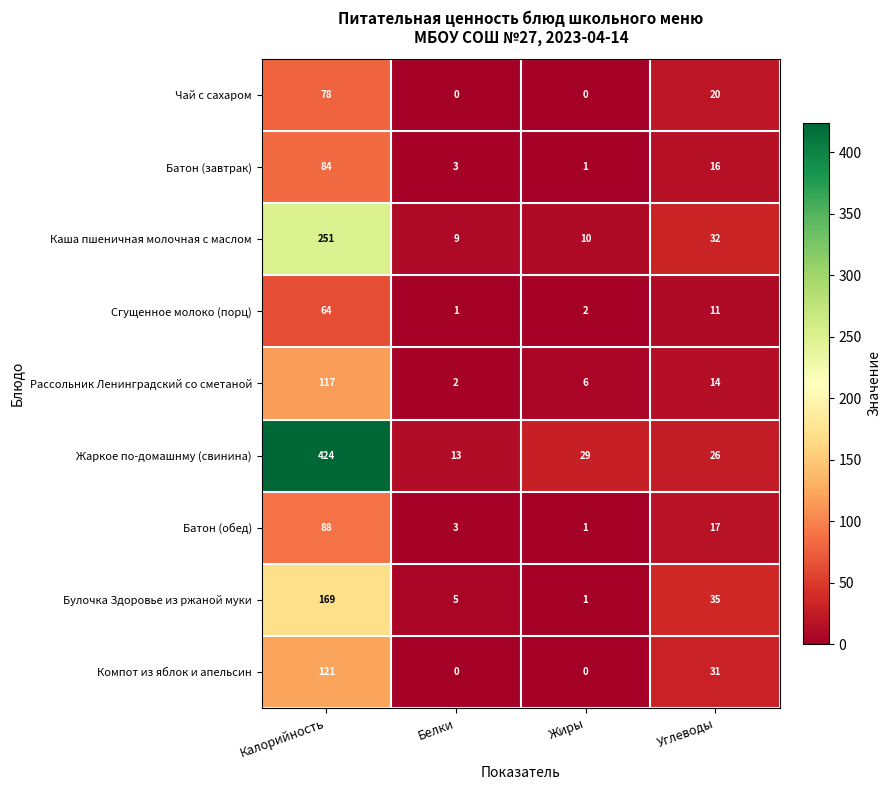

Rank the series by their maximum value, from highest to lowest.

Жаркое по-домашнму (свинина), Каша пшеничная молочная с маслом, Булочка Здоровье из ржаной муки, Компот из яблок и апельсин, Рассольник Ленинградский со сметаной, Батон (обед), Батон (завтрак), Чай с сахаром, Сгущенное молоко (порц)